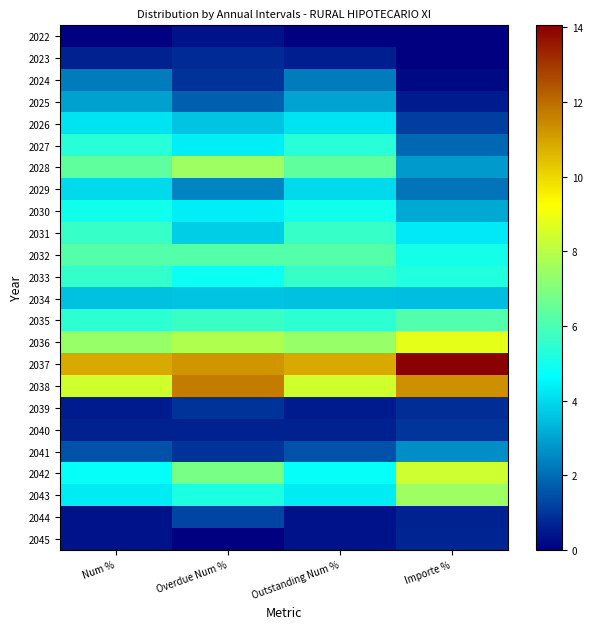

What is the total value across all series at Num %?

96.1